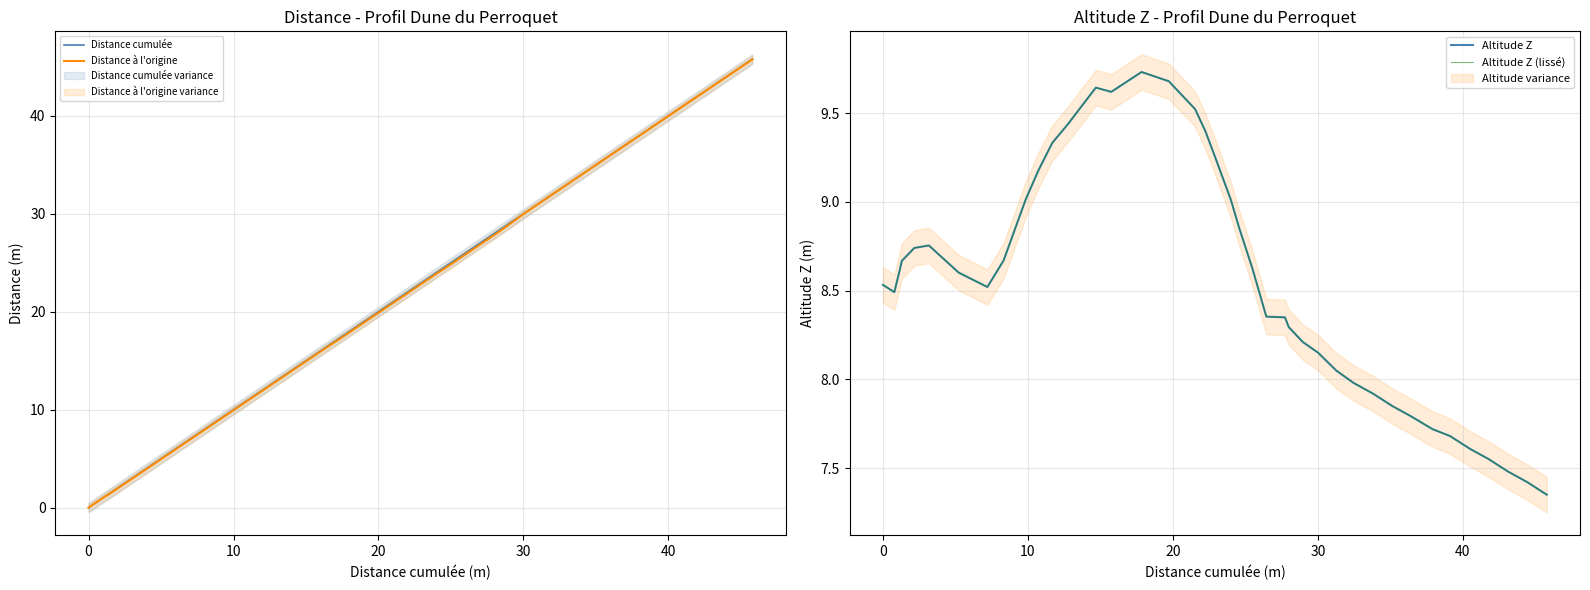

How many values in the Altitude Z (lissé) series exceed 8?

29